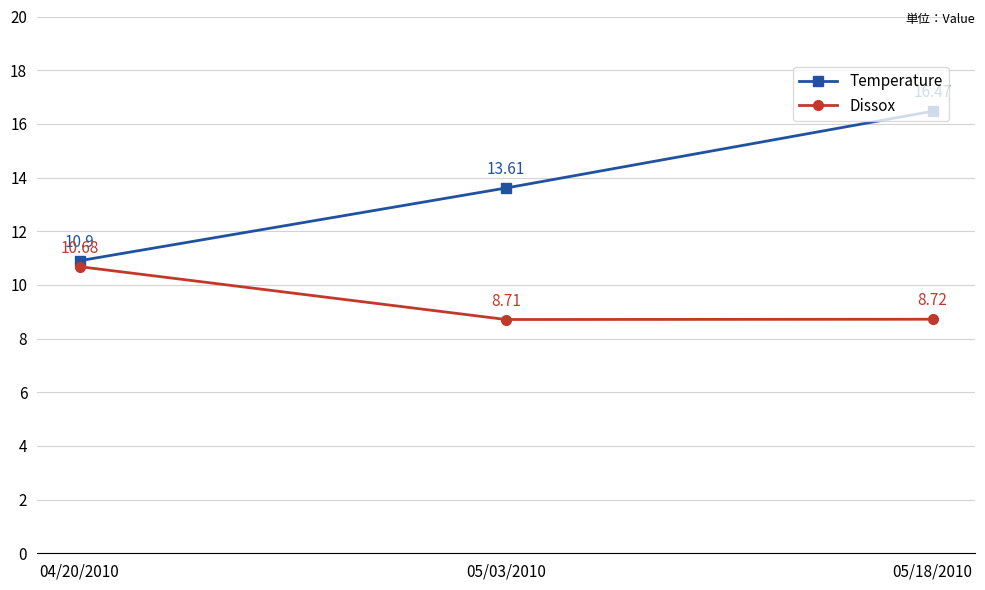

Count the number of categories in the chart.

3